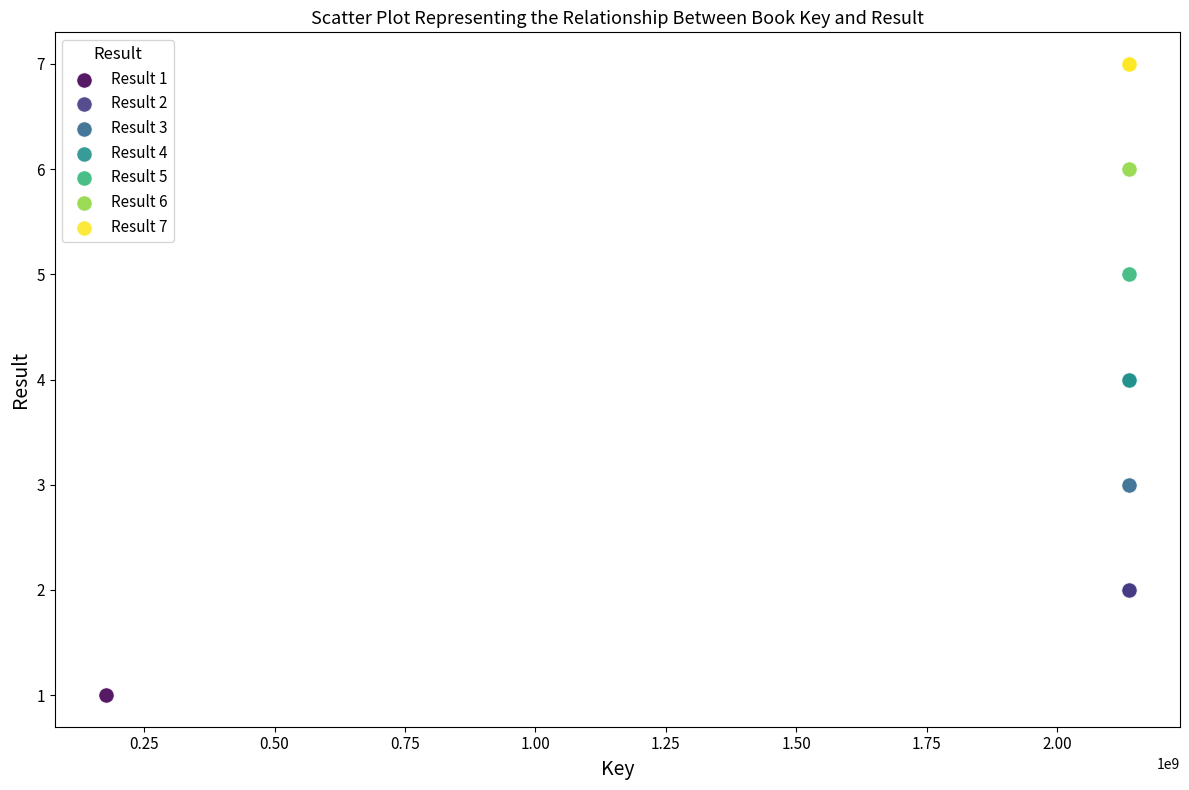

Which series reaches the minimum Y coordinate?

Result 1